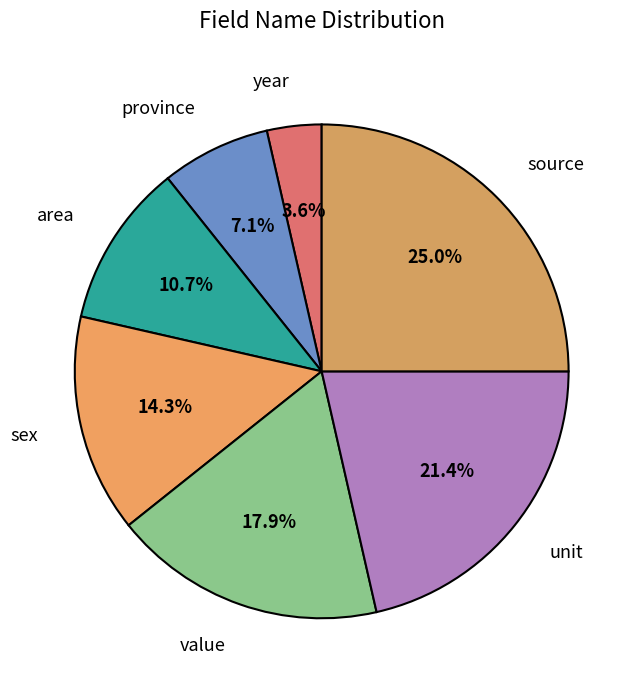

Rank the categories by value from lowest to highest.

year, province, area, sex, value, unit, source